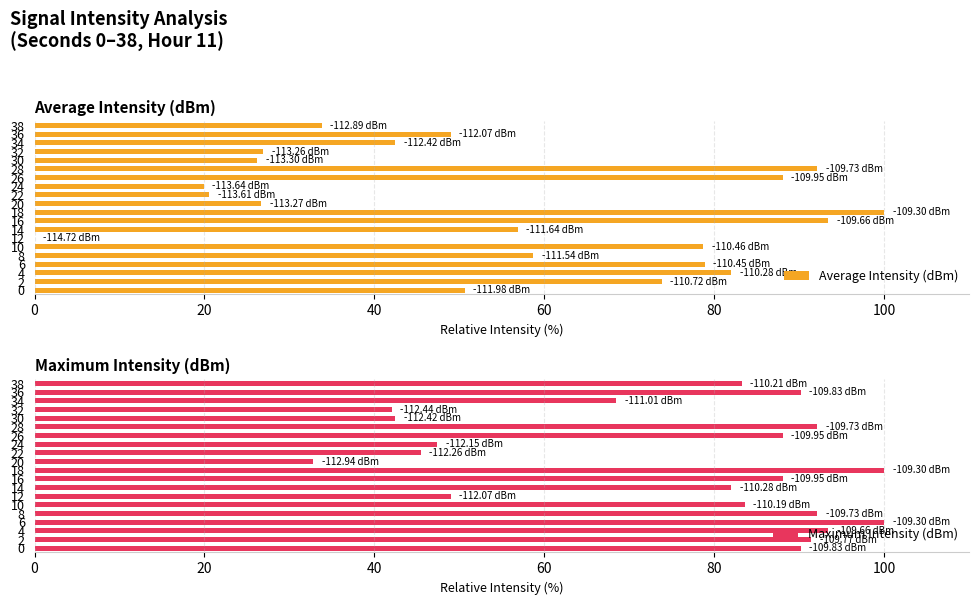

Is it true that Average Intensity (dBm) equals 82.0 at 4?

True